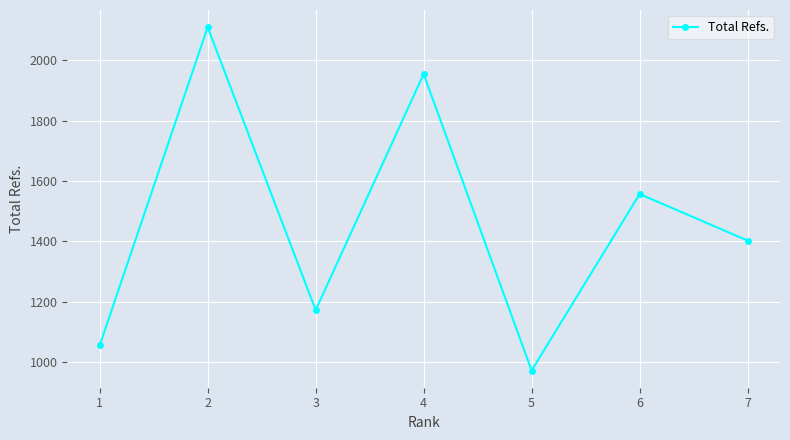

Is it true that the value at 6 is 1557?

True